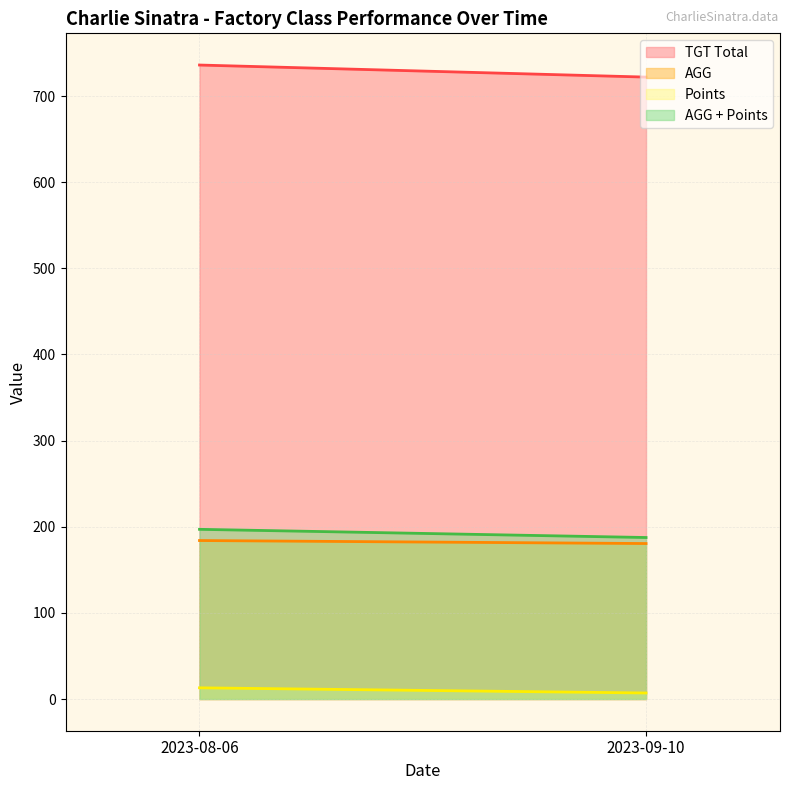

Which series has the largest range (max minus min)?

TGT Total